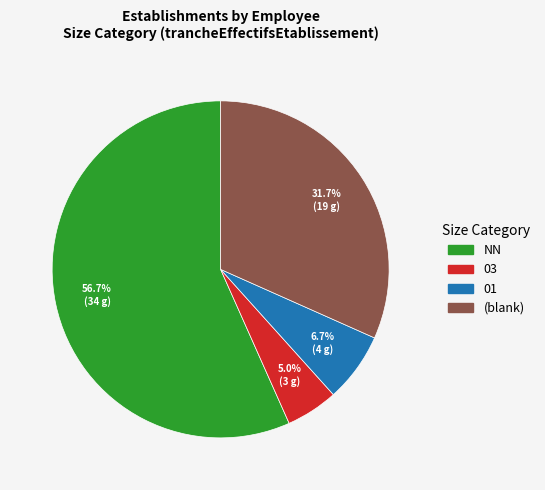

Count the number of slices in the pie.

4